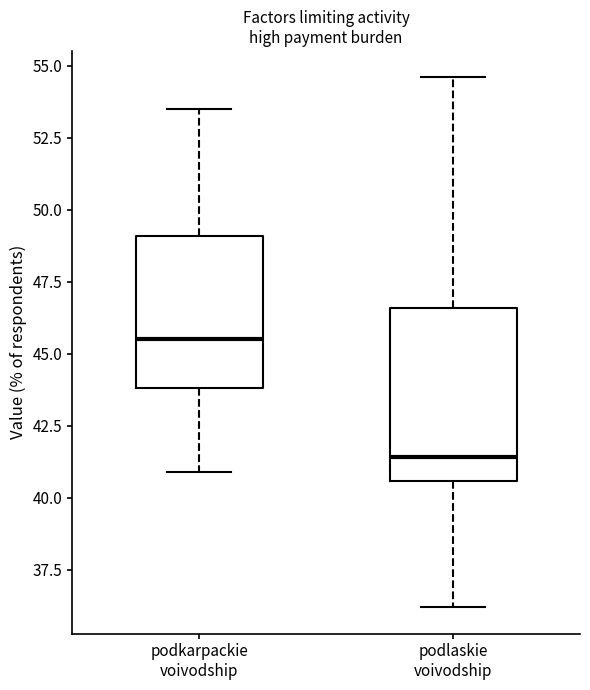

Which box's median line is the lowest?

podlaskie voivodship